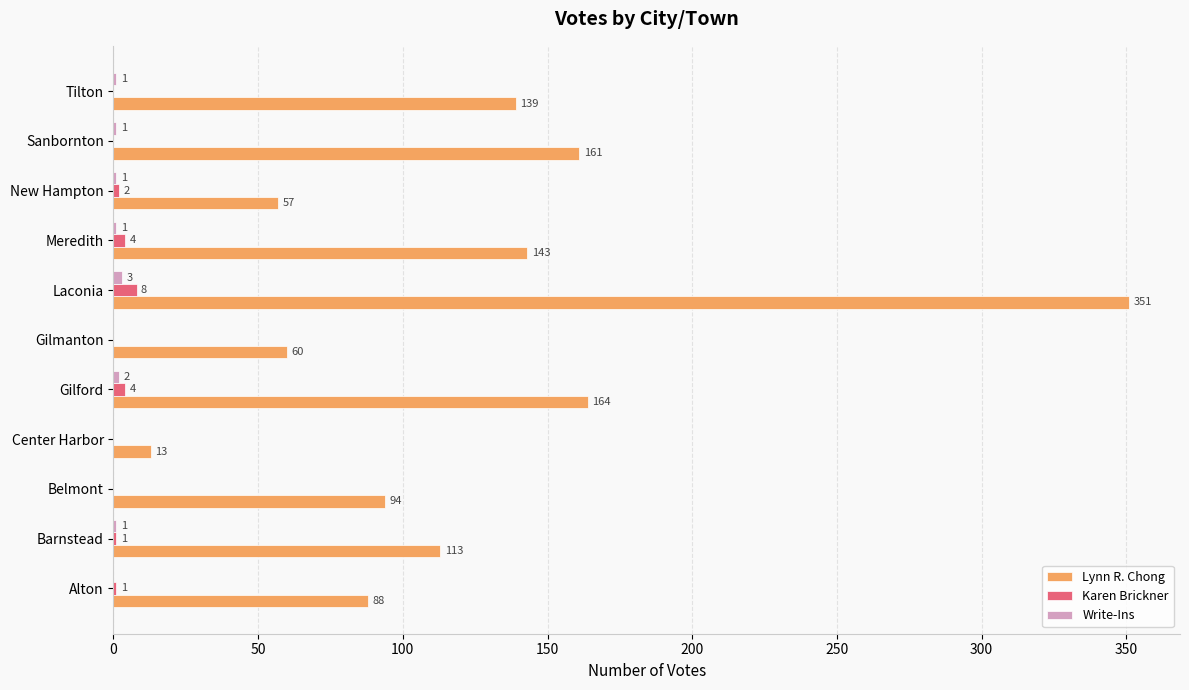

Which series has the largest total across all categories?

Lynn R. Chong